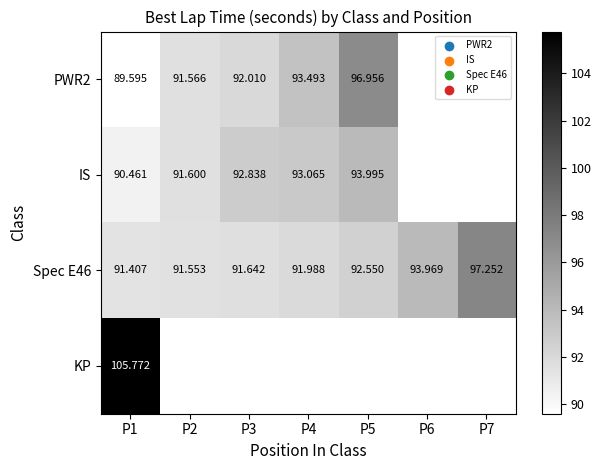

Between P6 and P2, which is larger?

P2